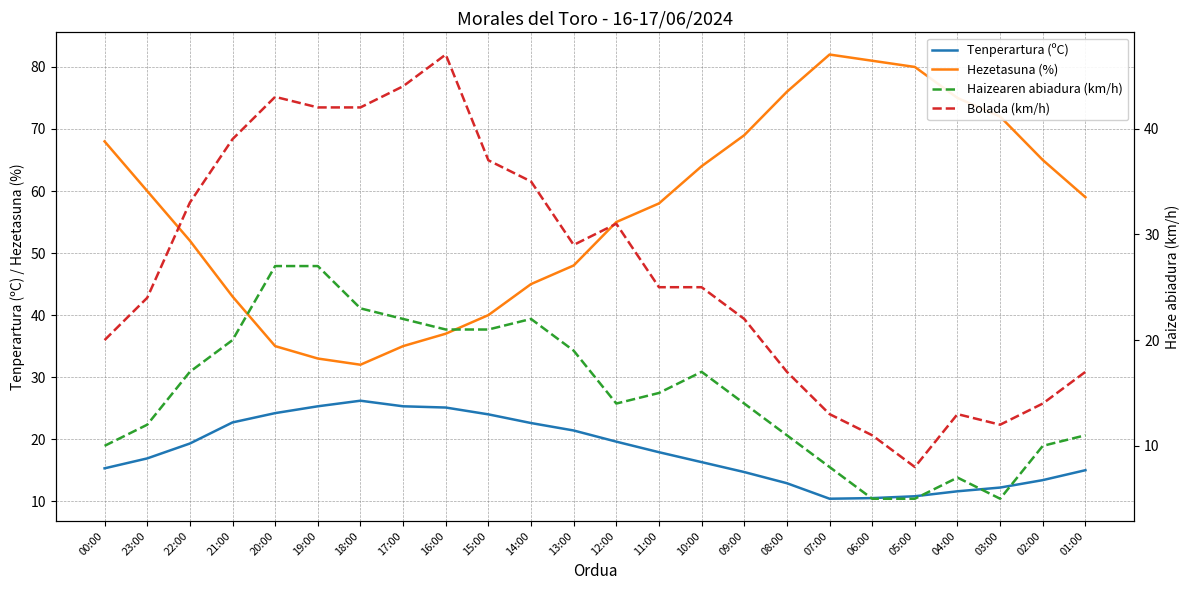

What position from the right is 14:00?

14